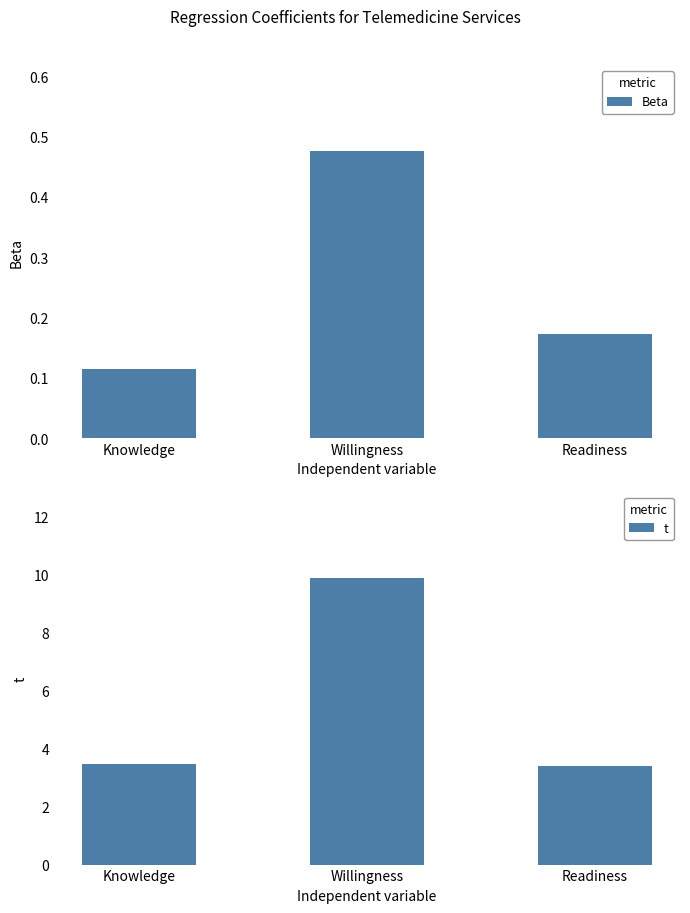

Which series has the largest range (max minus min)?

t